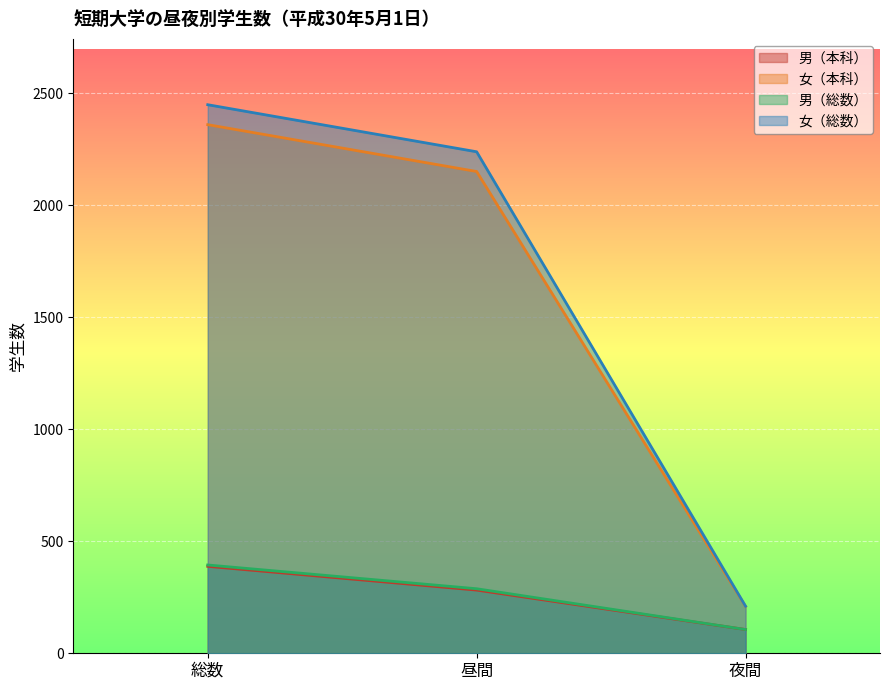

What is the approximate value of 男（本科） at 昼間?

282